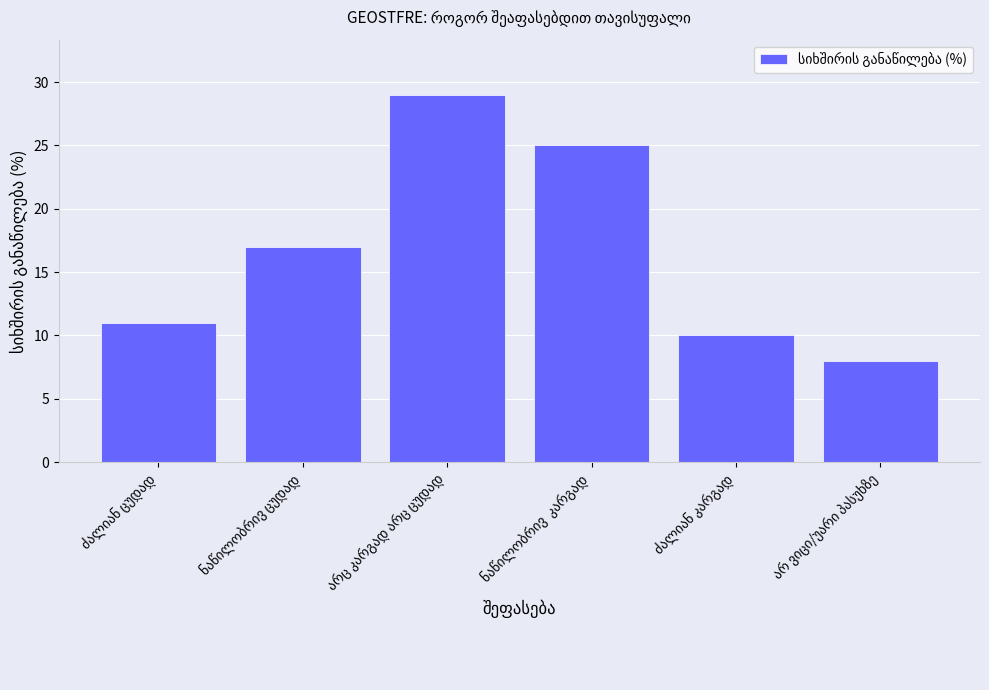

What is the maximum value shown in the chart?

29